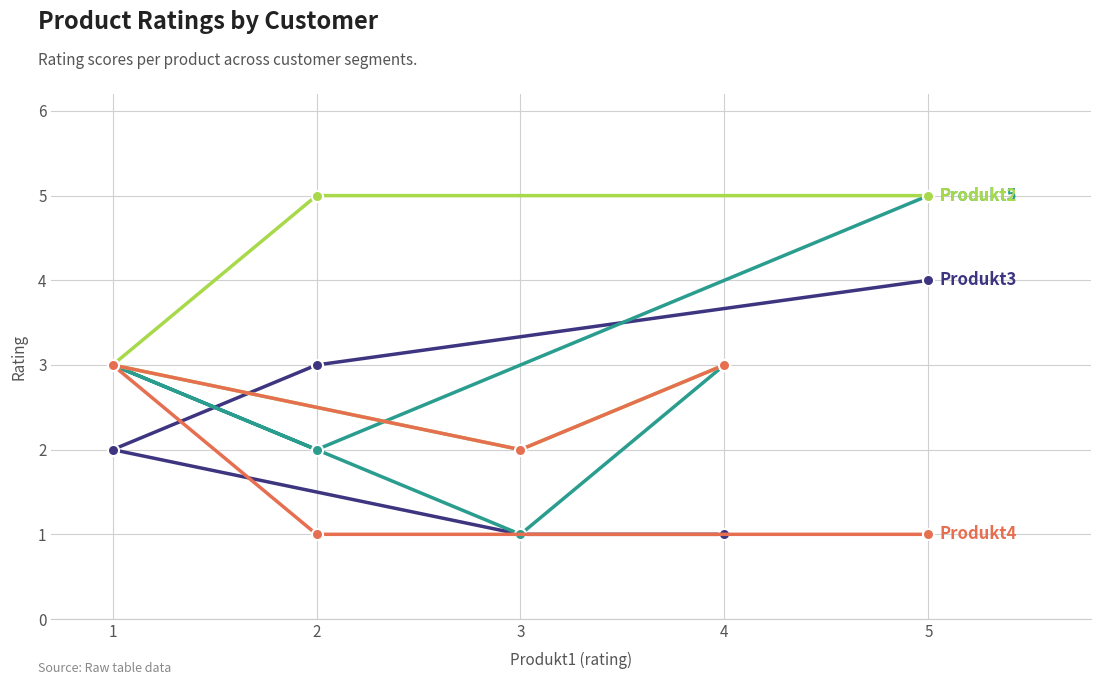

Which series has the widest spread of values?

Produkt5